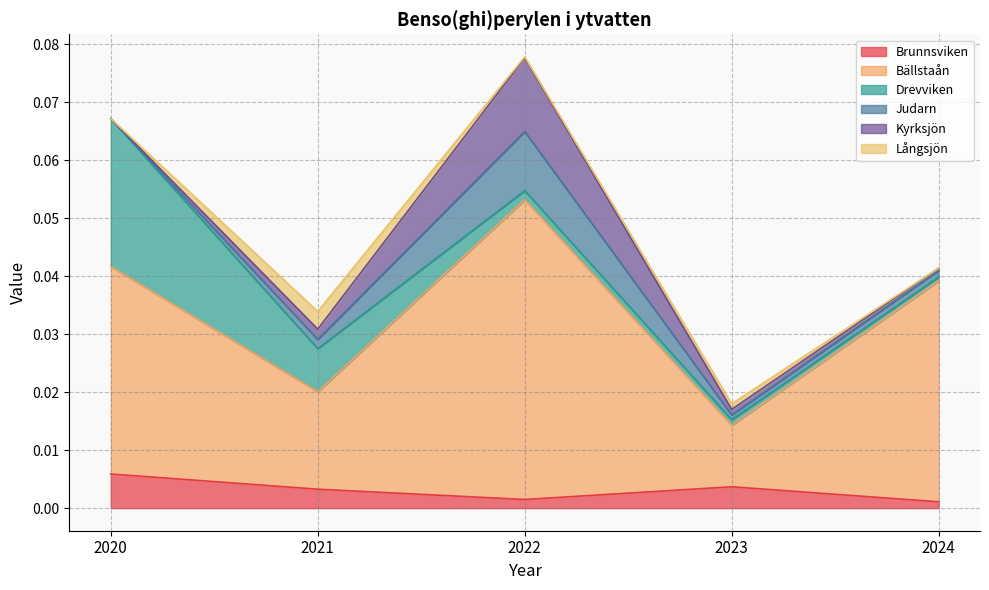

Which series has the largest total across all categories?

Bällstaån